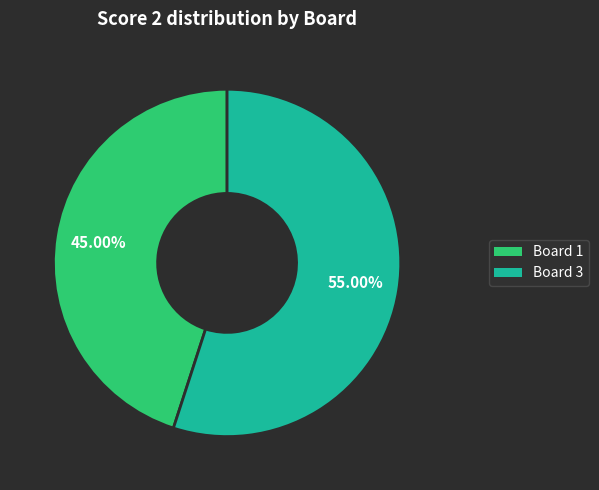

To the nearest percent, what is the average slice percentage?

50%